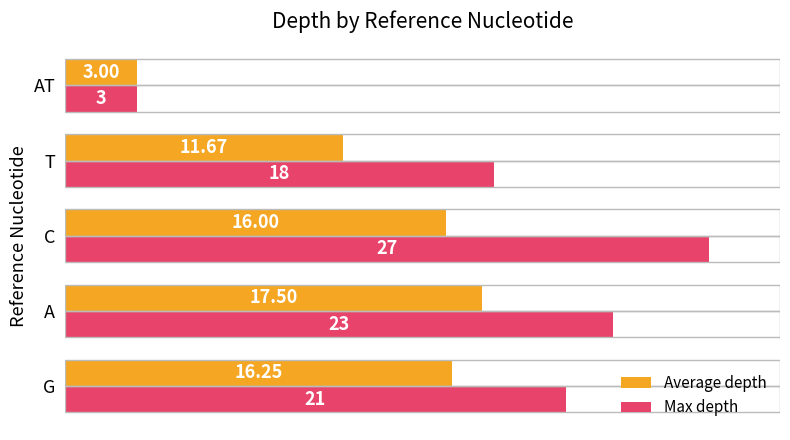

How many data points in Average depth are less than 16?

2